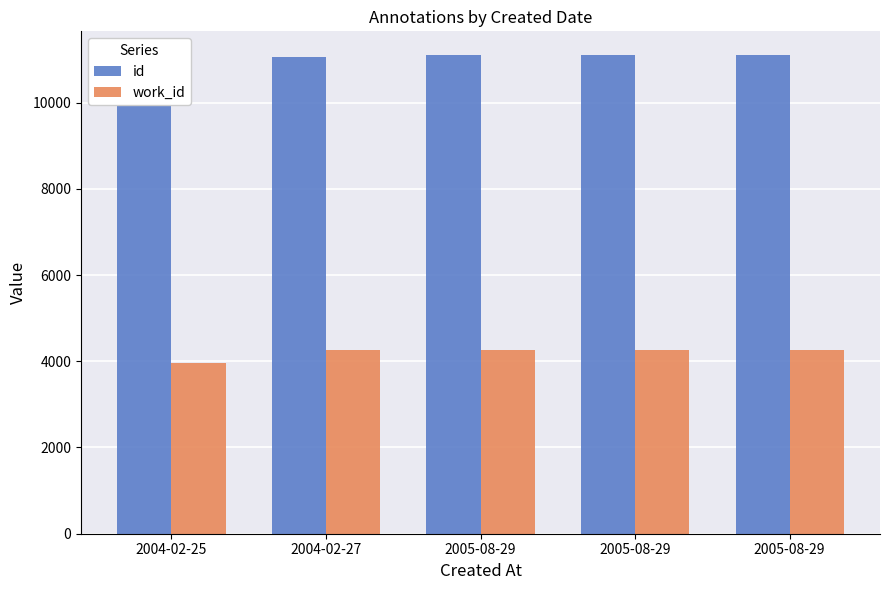

Which category has the highest value in the id series?

2005-08-29